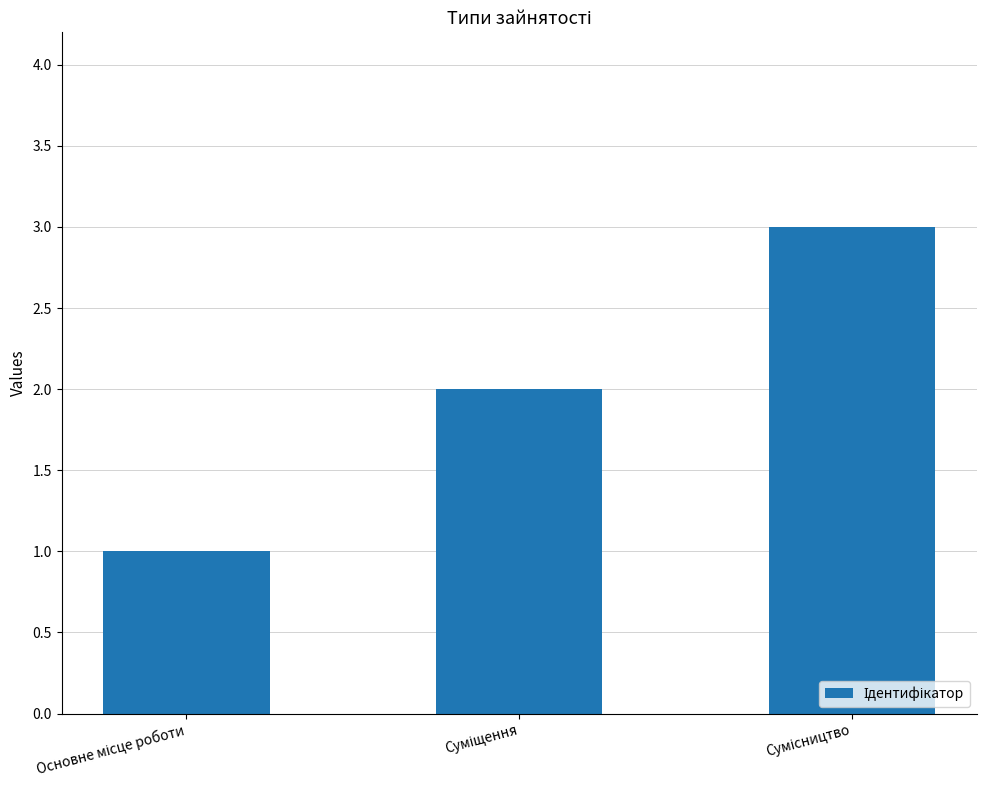

What is the maximum value shown in the chart?

3